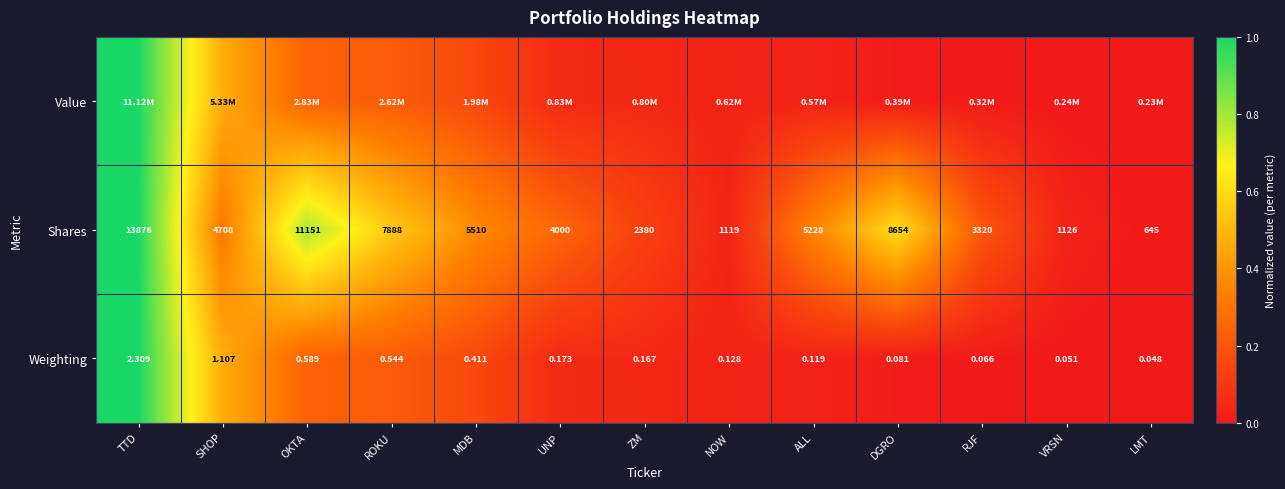

At which label is Shares closest to 7260?

ROKU